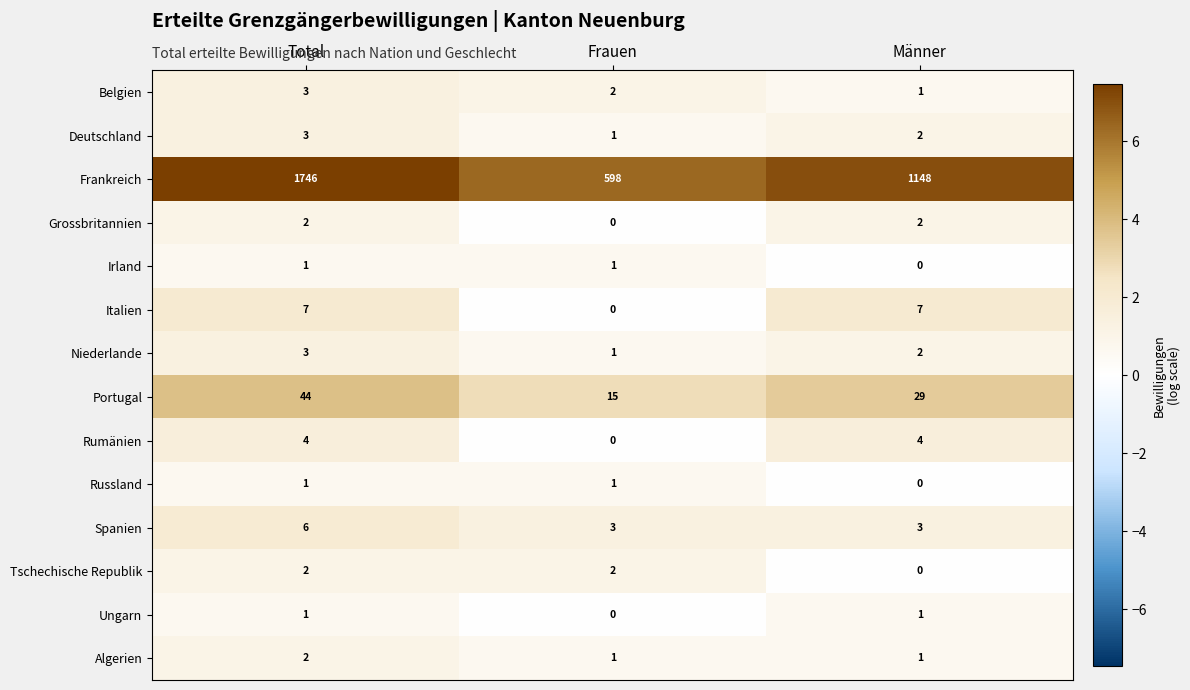

What is the difference between the Portugal values at Total and Frauen?

29